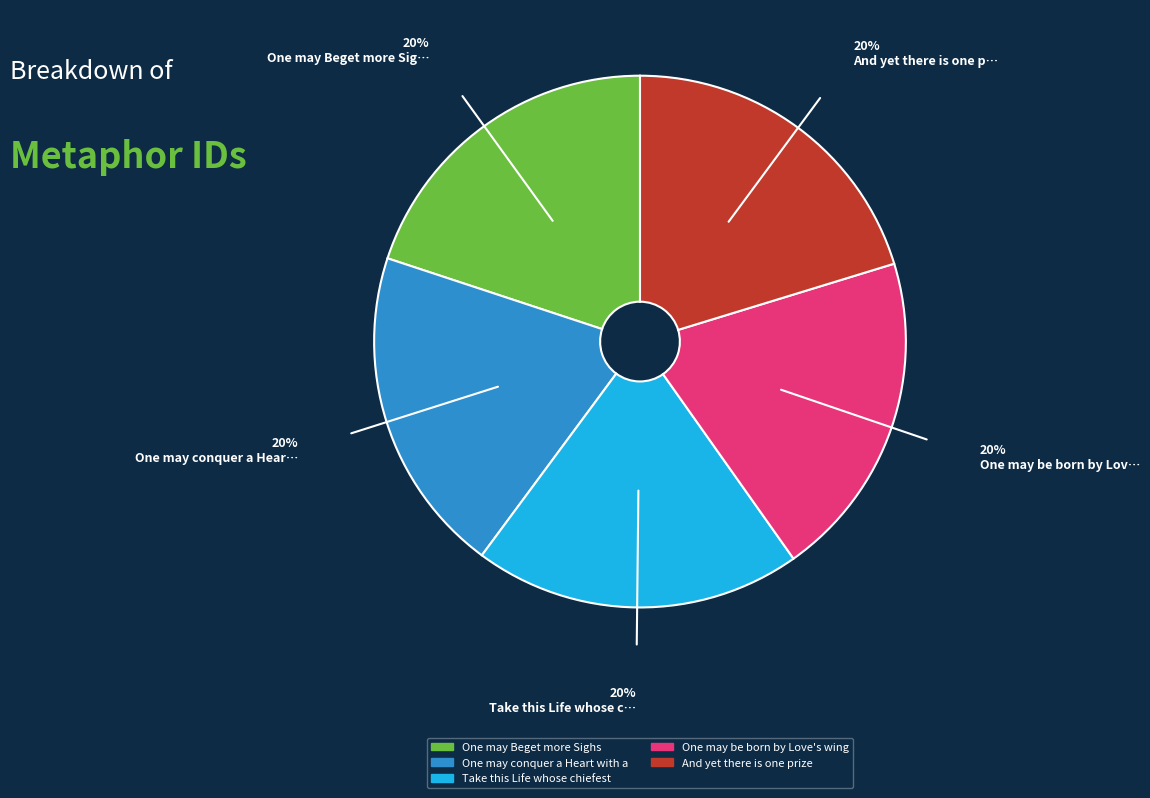

Does any single category account for the majority?

No